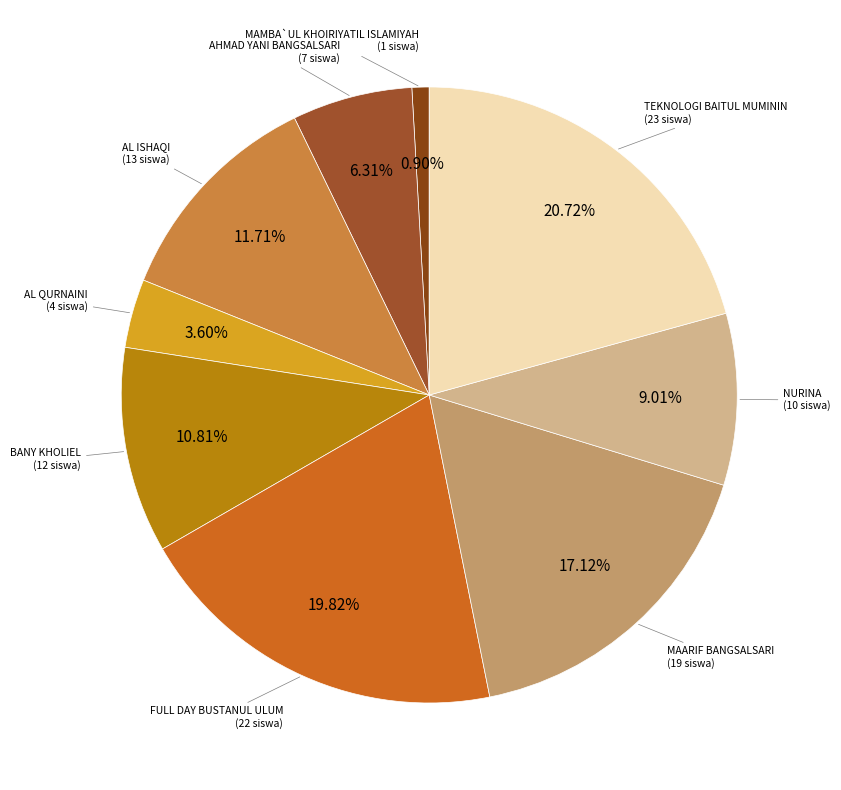

How many segments does this pie chart have?

9